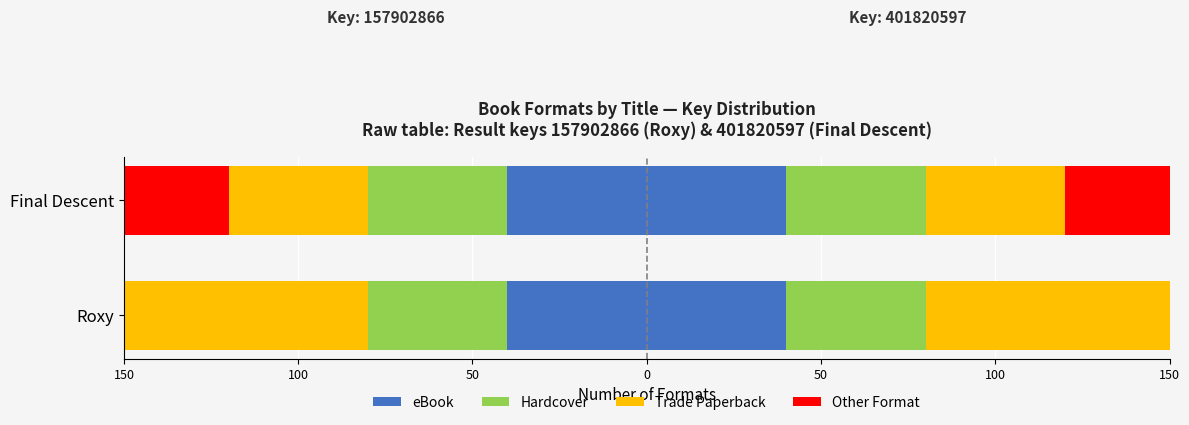

Does the chart contain any negative values?

Yes